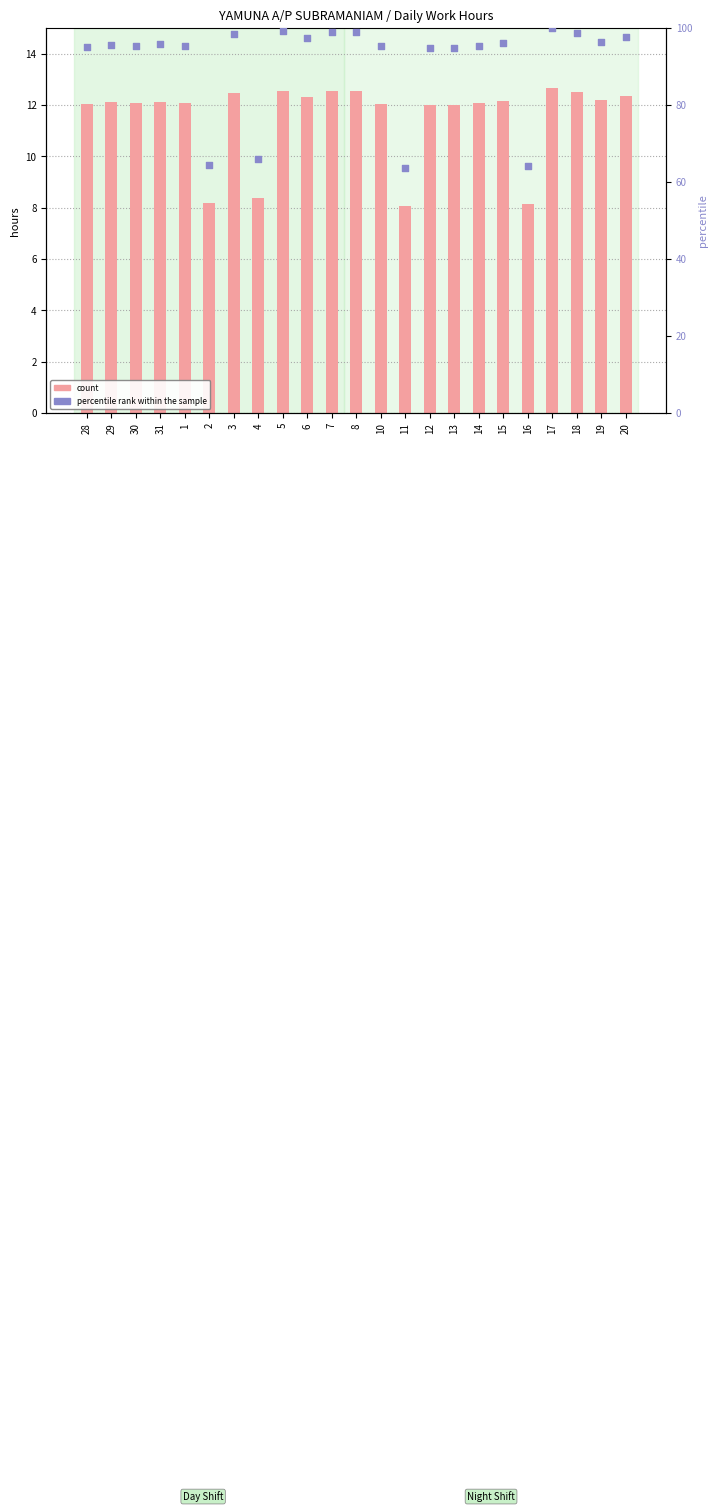

Which series has the largest total across all categories?

percentile rank within the sample